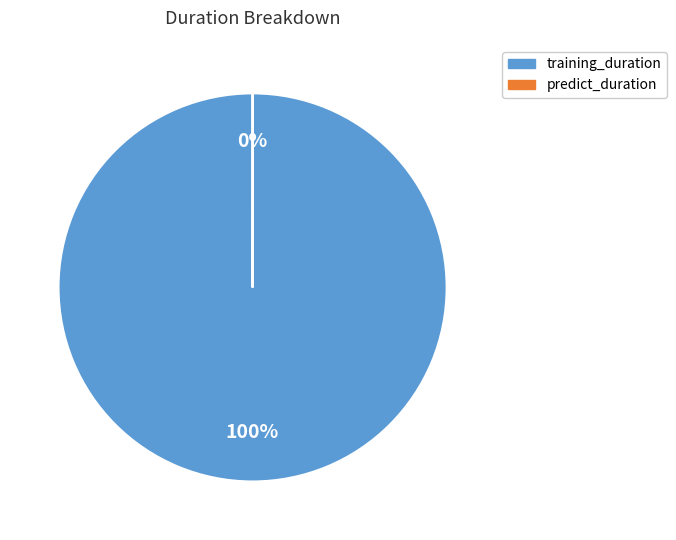

To the nearest percent, what is the difference between the largest and smallest slice percentages?

100%